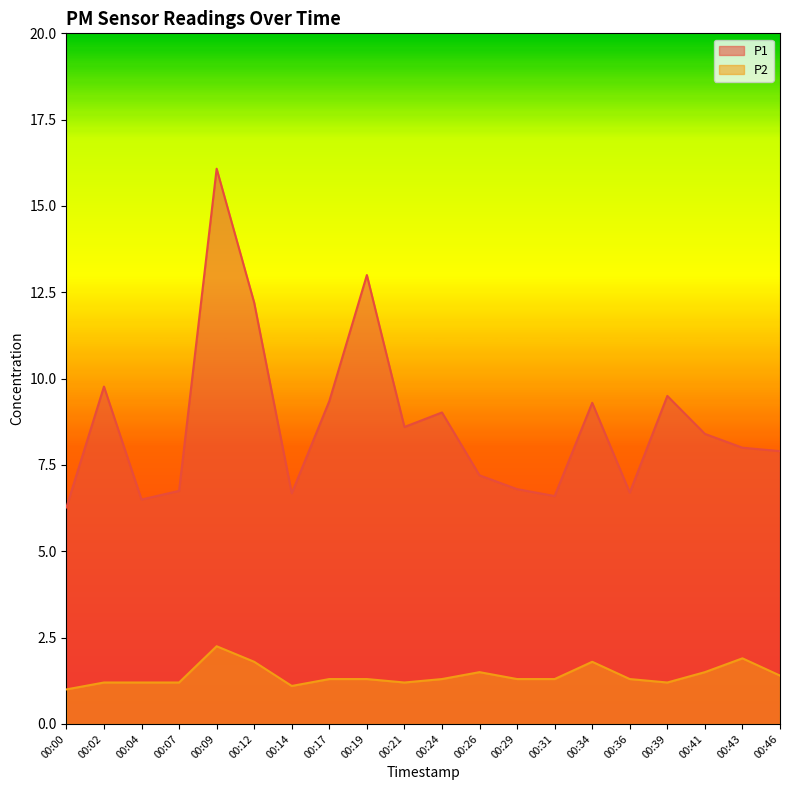

At which label does P2 reach its minimum?

00:00